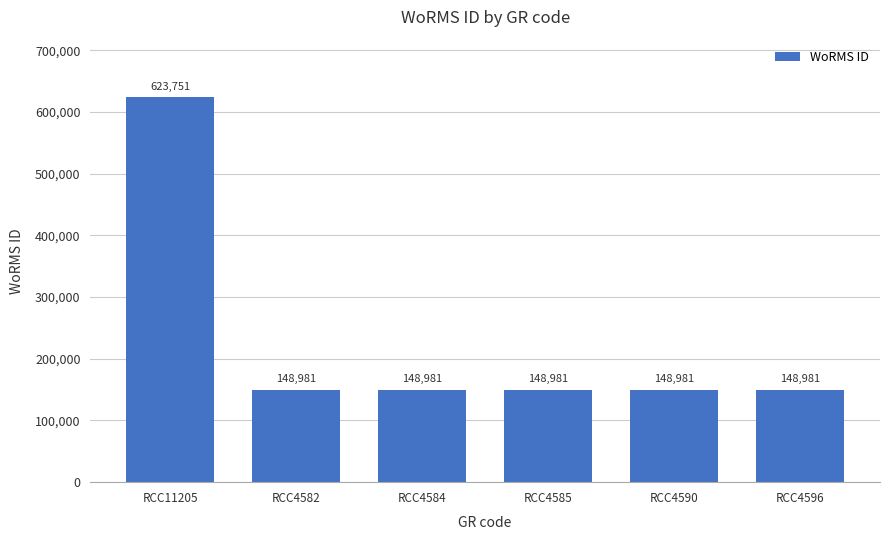

Reading left to right, what are all the values shown in this chart?

RCC11205=623751	RCC4582=148981	RCC4584=148981	RCC4585=148981	RCC4590=148981	RCC4596=148981